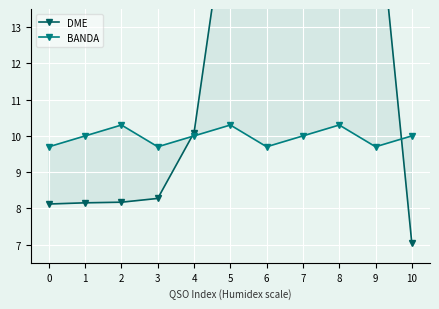

What is the sum of the BANDA values at 2 and 1?

20.3